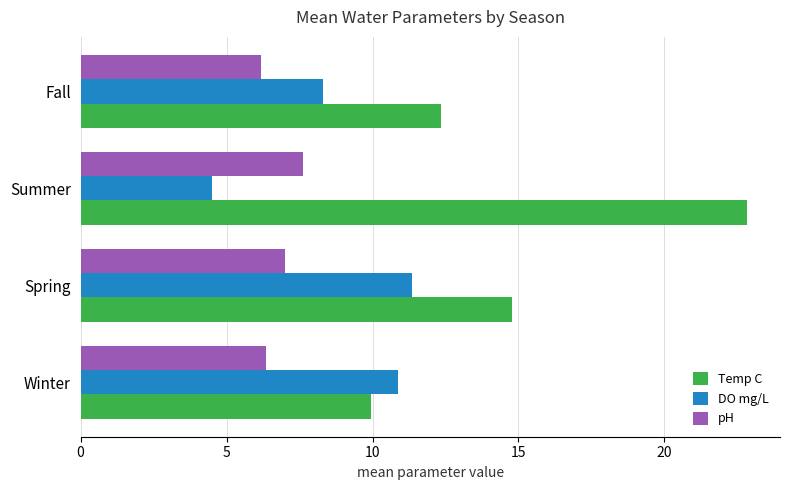

How many series are shown in this chart?

3